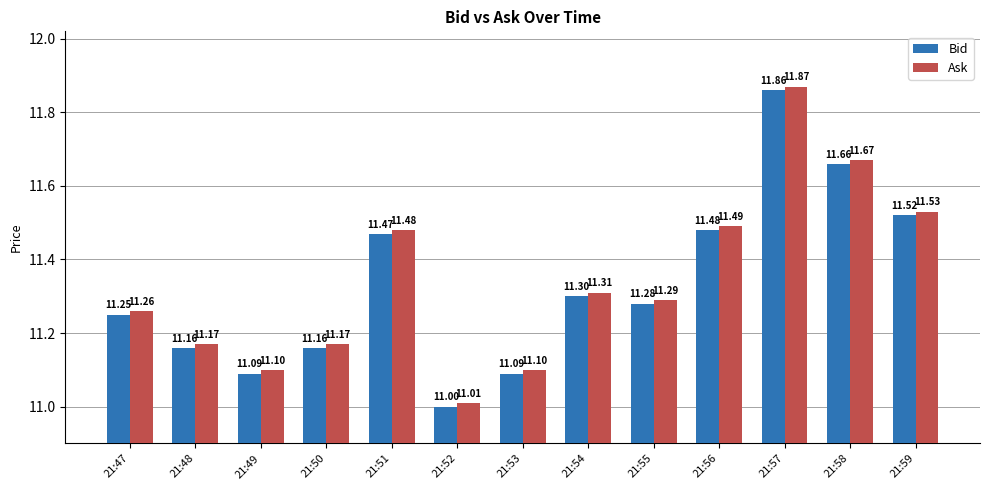

Is the value of Bid at 21:56 greater than the value of Ask at 21:59?

No